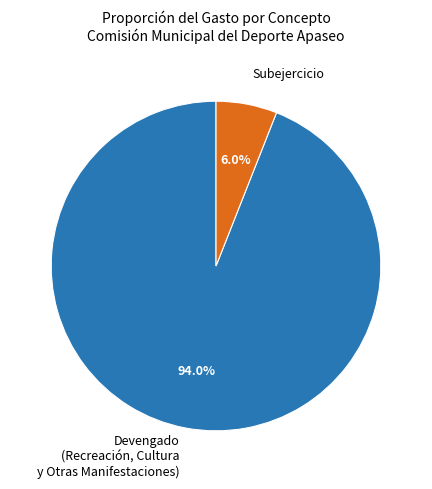

Which has a higher value, Subejercicio or Devengado (Recreación, Cultura y Otras Manifestaciones)?

Devengado (Recreación, Cultura y Otras Manifestaciones)